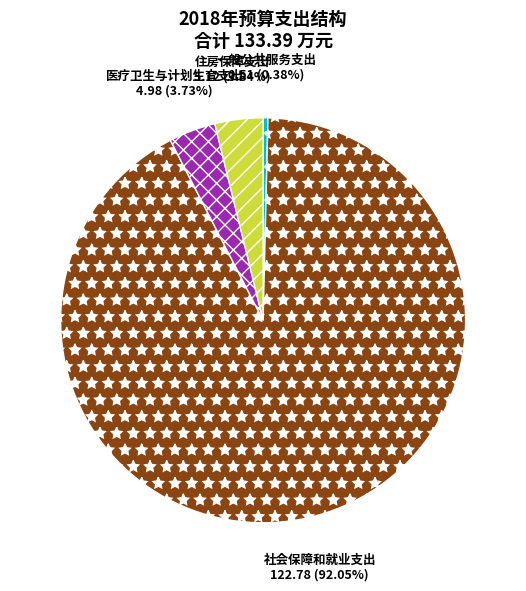

Between 住房保障支出 and 一般公共服务支出, which is larger?

住房保障支出